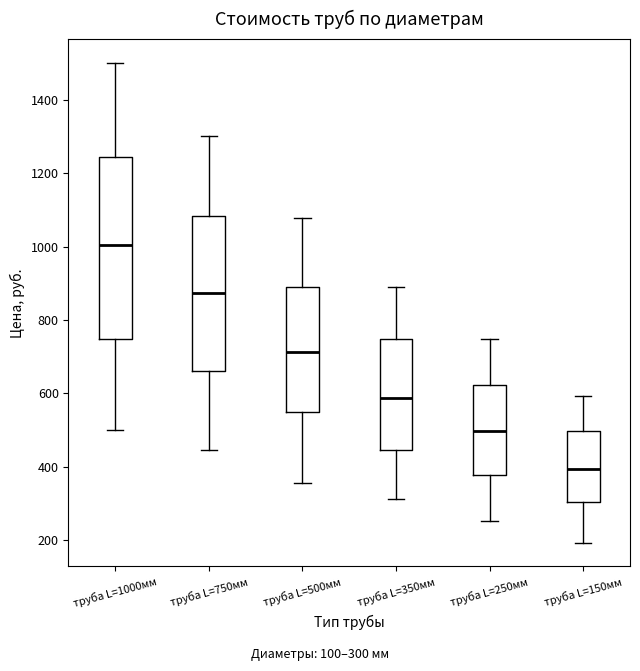

Where does the median line of the box for труба L=350мм sit on the y-axis? The values are not printed on the chart, so give them approximately, as read against the axis.

580